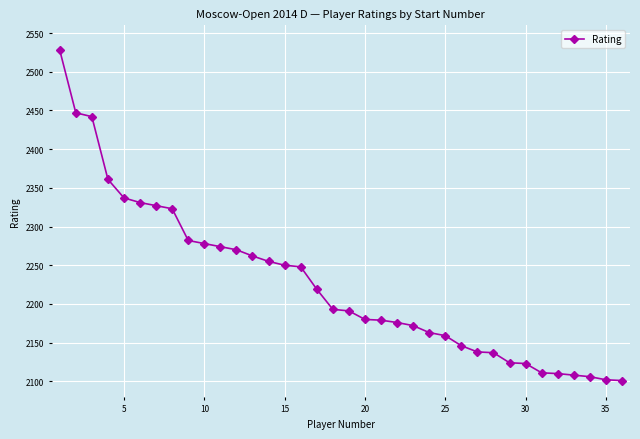

What is the minimum value shown in the chart?

2101